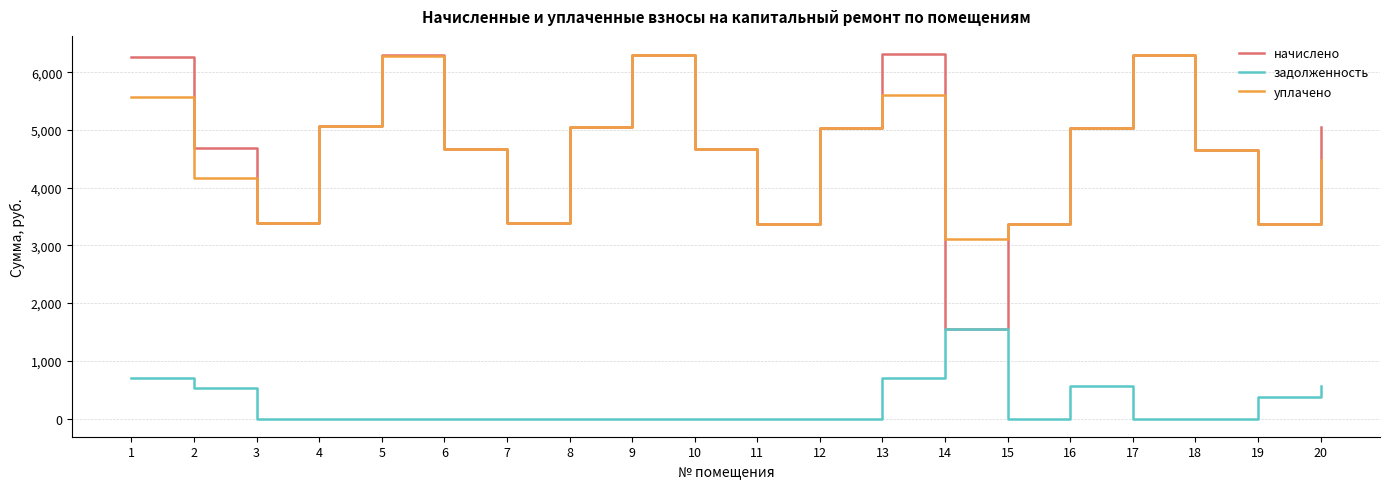

How many lines are shown in the chart?

3